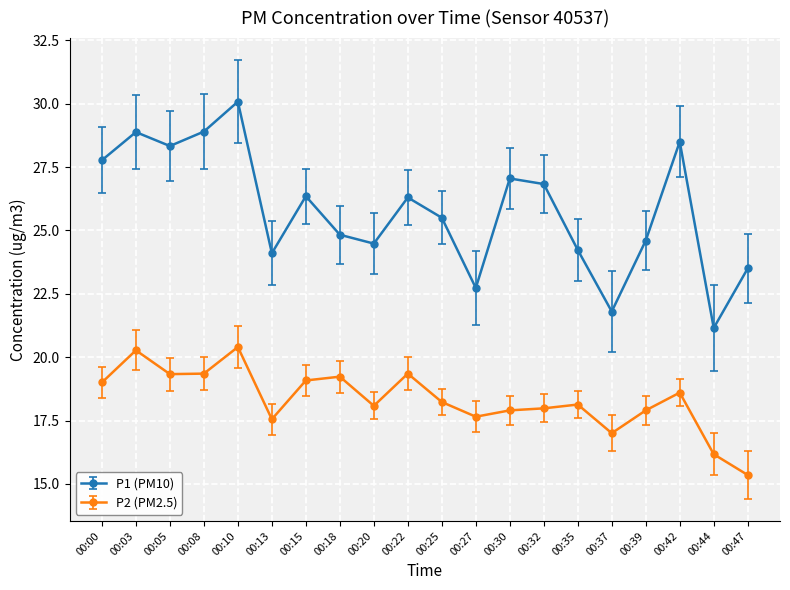

Which series has the largest total across all categories?

P1 (PM10)